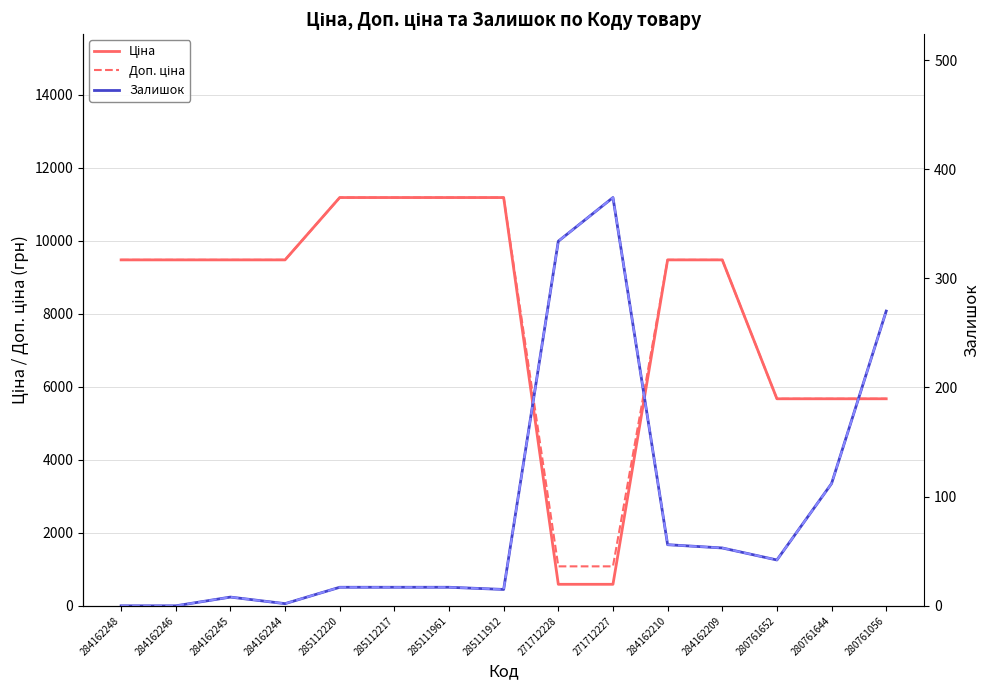

What is the sum of the Залишок values at 284162245 and 284162210?

64.0